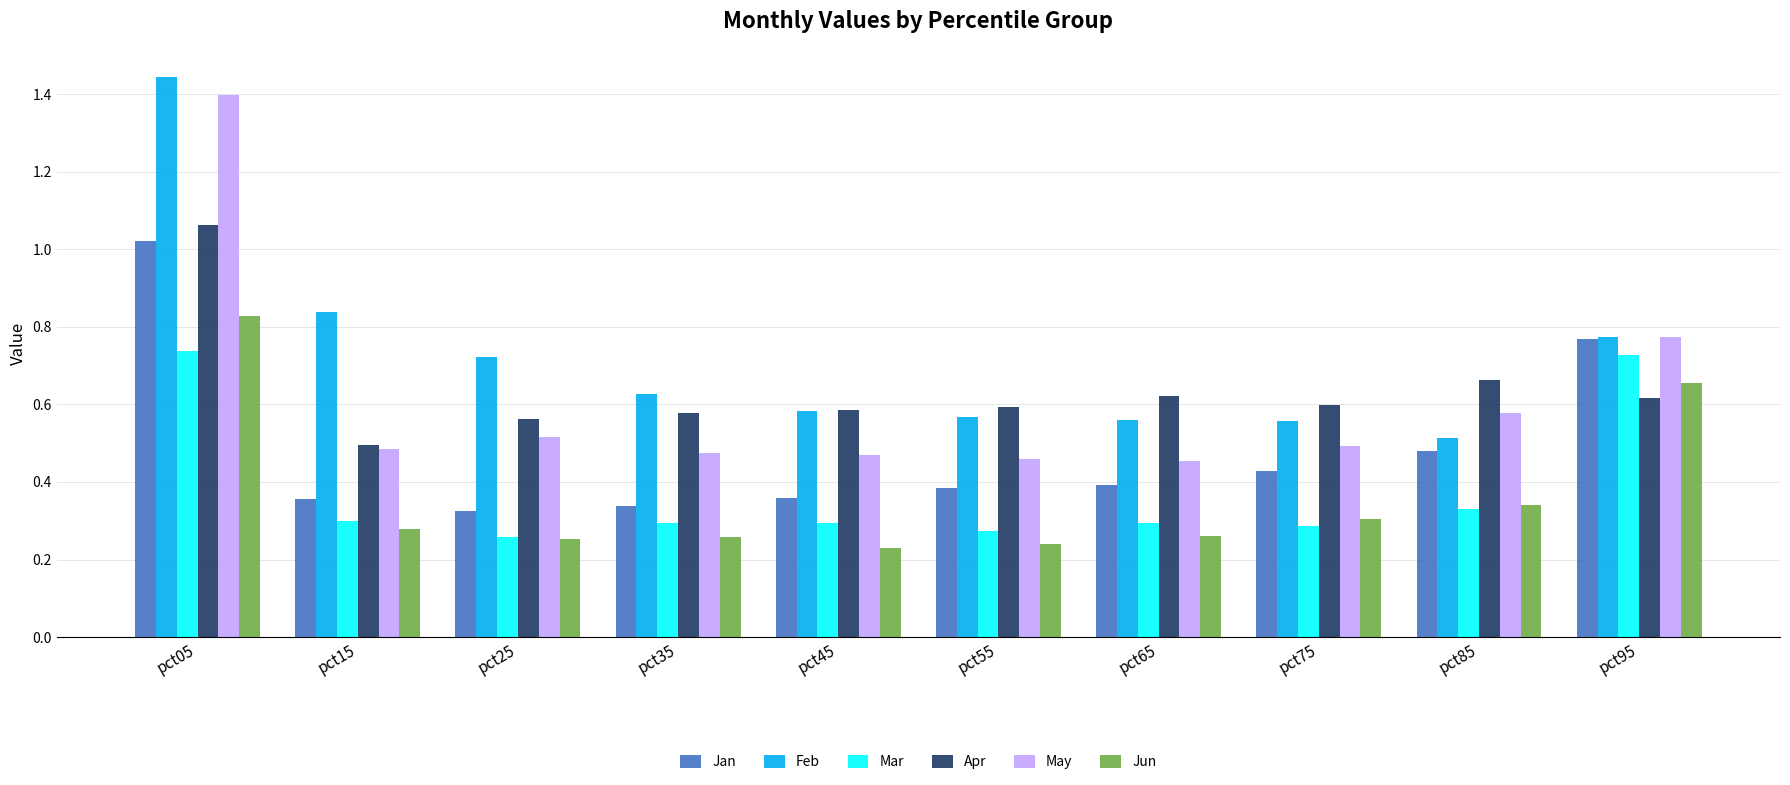

What is the sum of all Jun values?

3.6